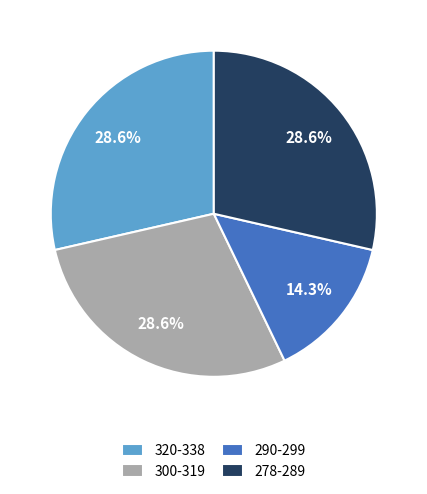

How many slices are in this pie chart?

4